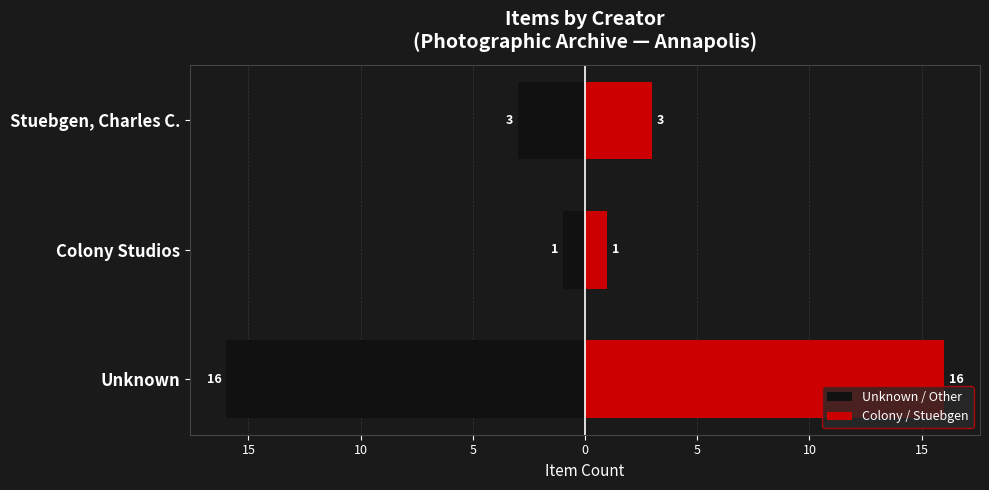

What is the highest value of the Colony / Stuebgen series?

16